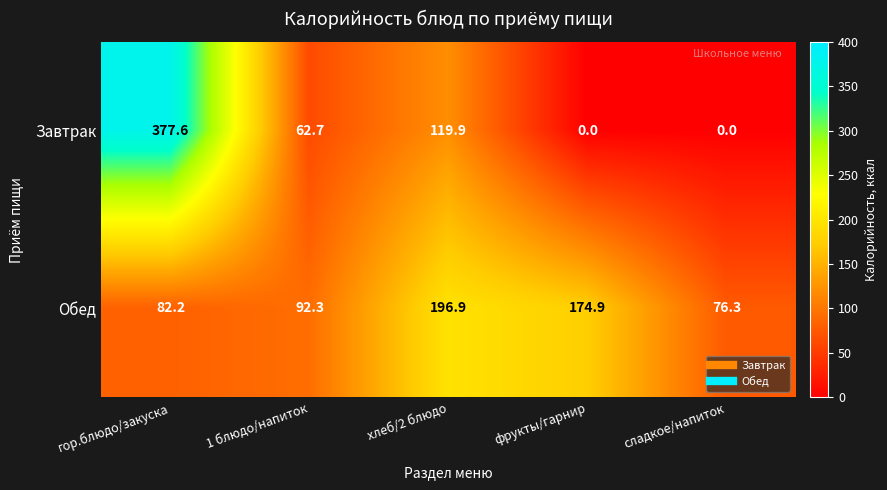

What is the difference between the highest and lowest values at хлеб/2 блюдо?

77.0